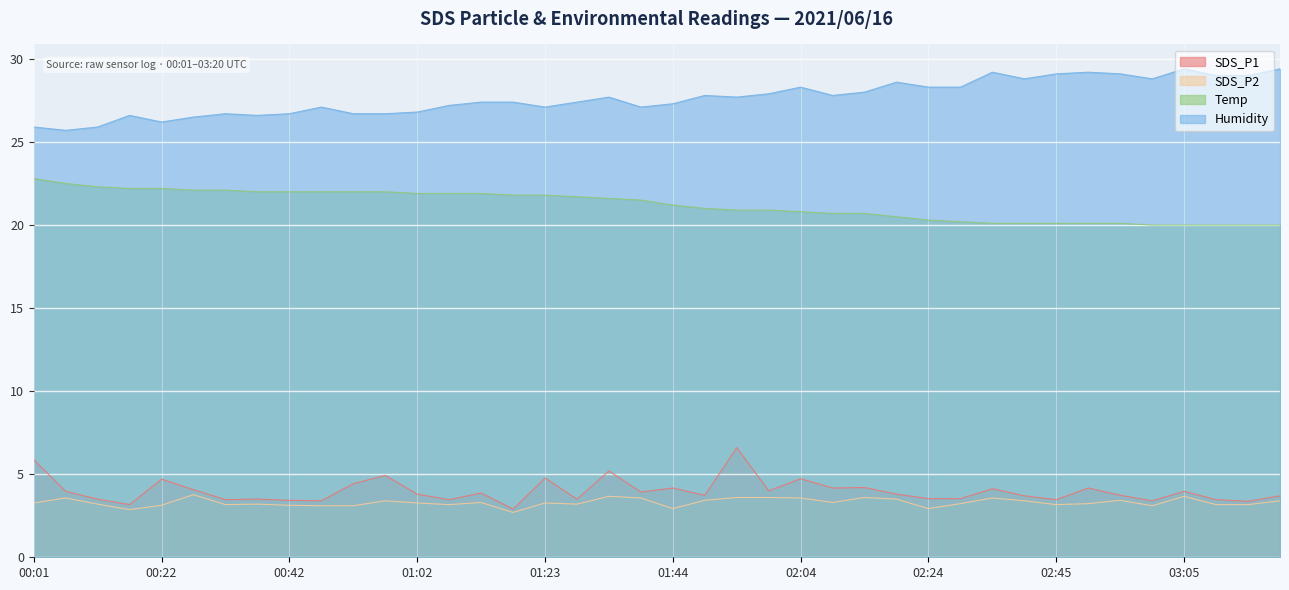

At which category is the sum across all series the highest?

01:54